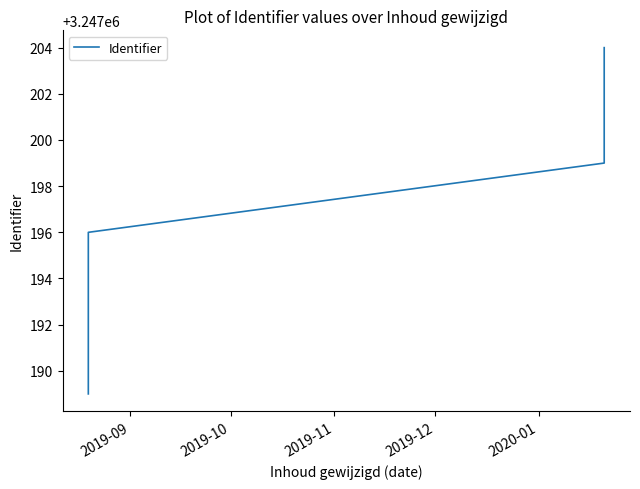

What is the sum of all values?

16235981